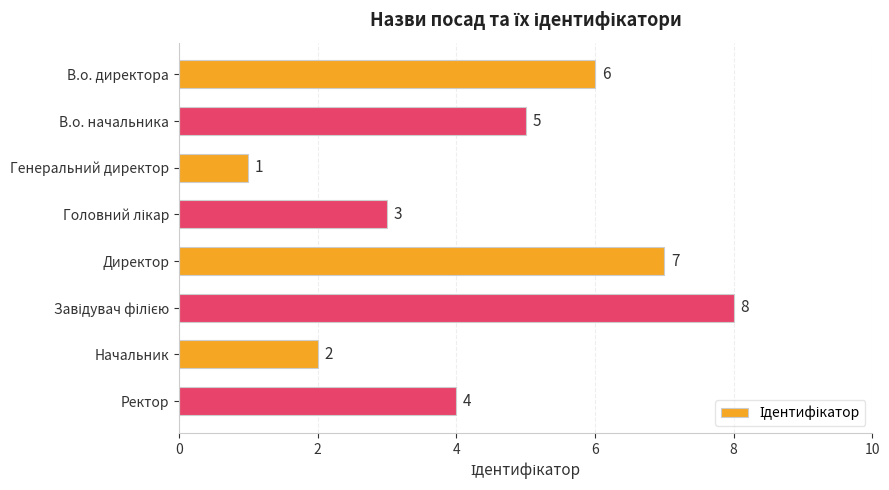

What is the ratio of the value at Начальник to the value at Директор?

0.3